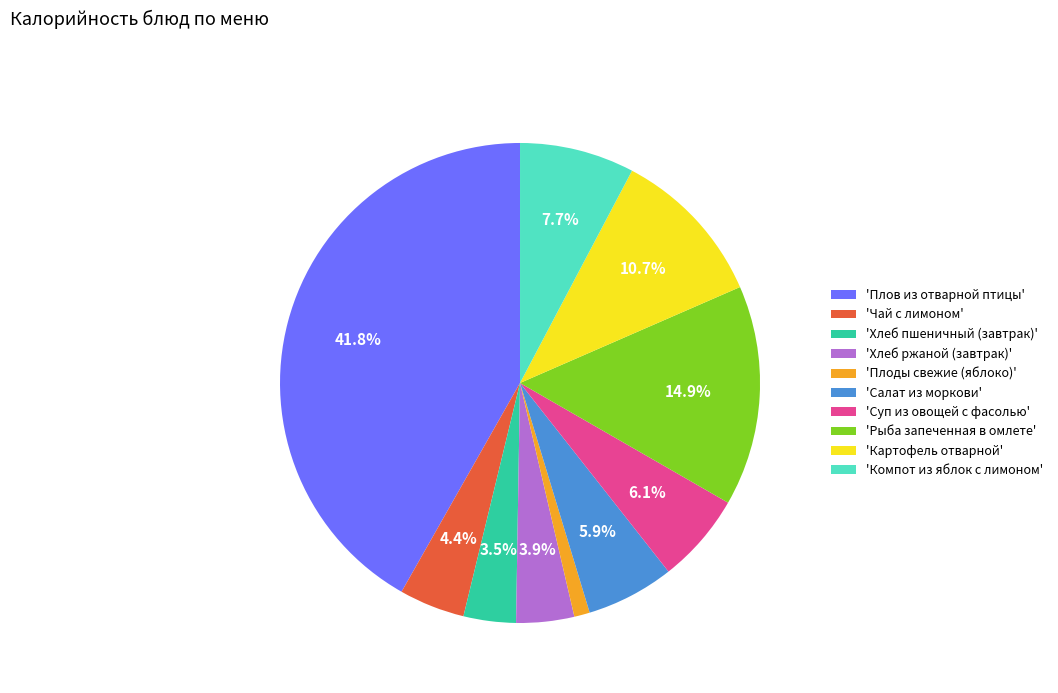

Is there any slice that represents more than half of the pie?

No